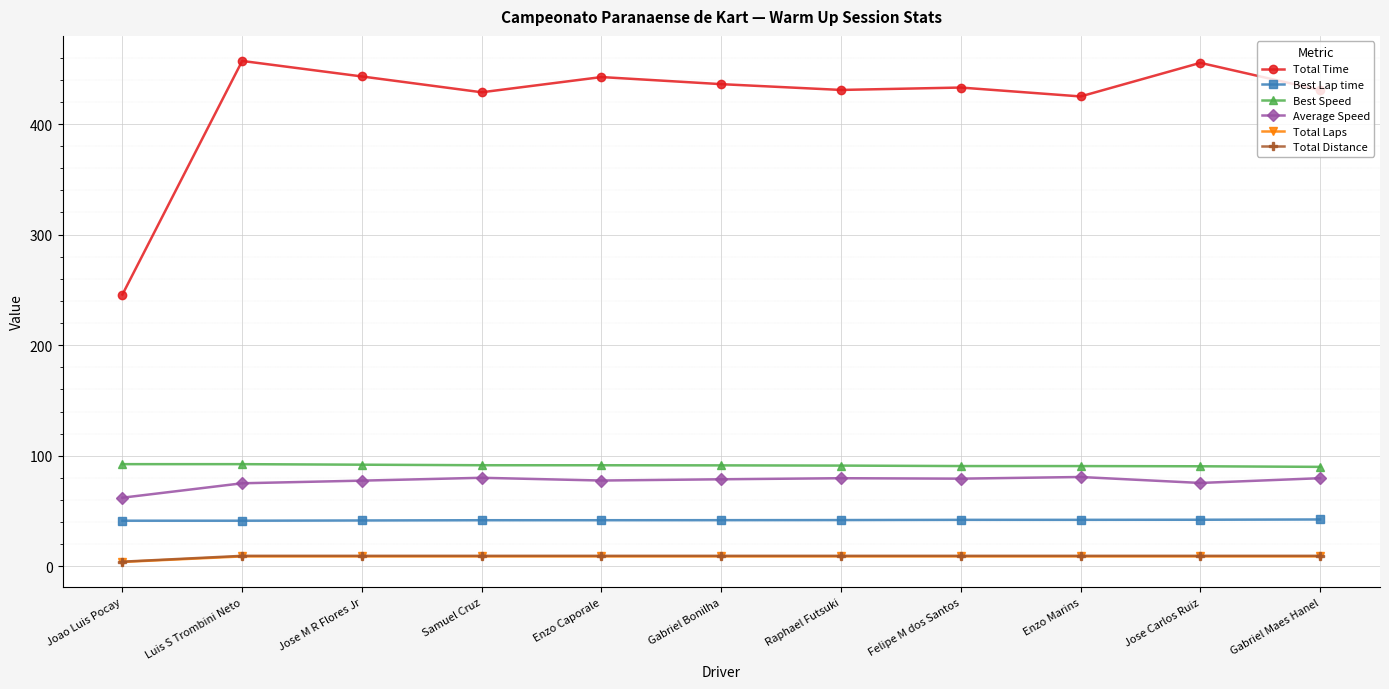

What is the difference between the Average Speed values at Jose Carlos Ruiz and Felipe M dos Santos?

3.9